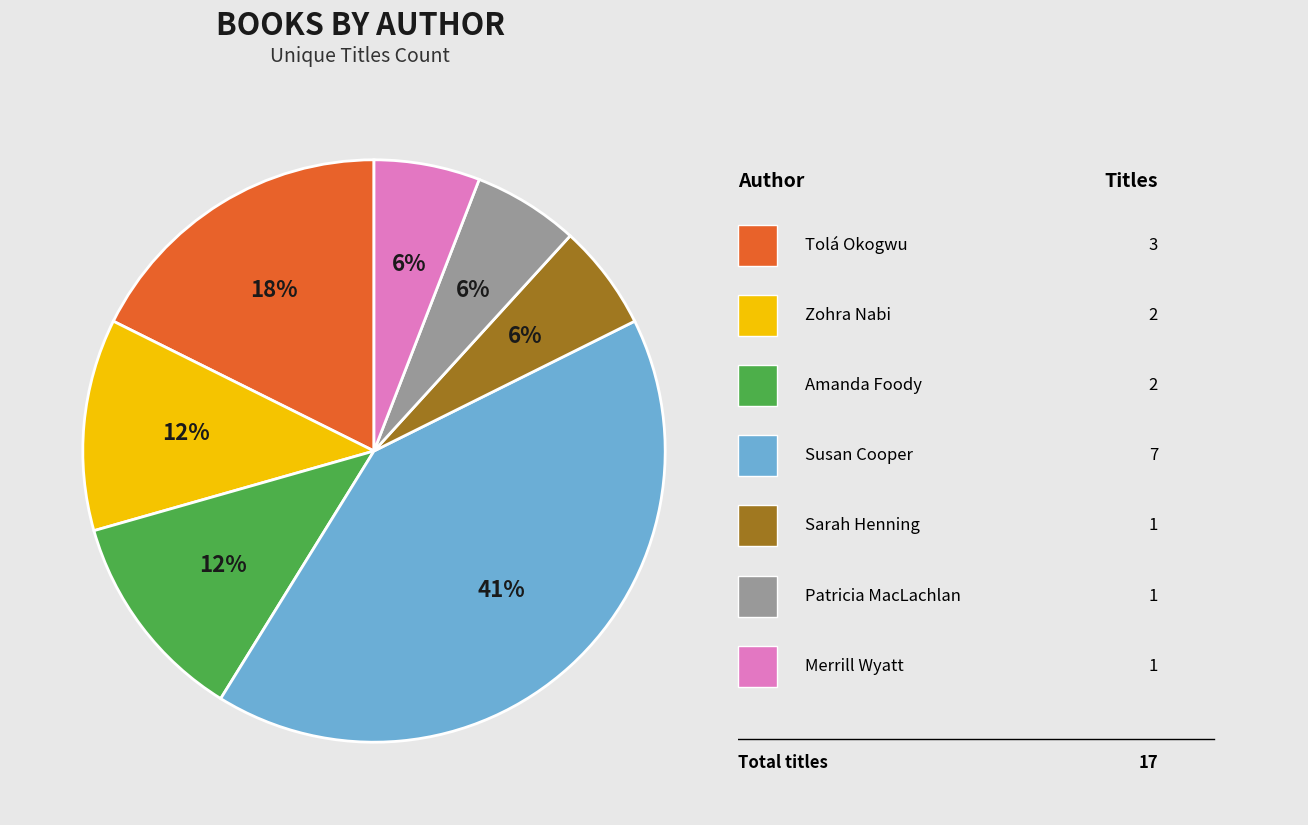

To the nearest percent, what is the difference between the largest and smallest slice percentages?

35%